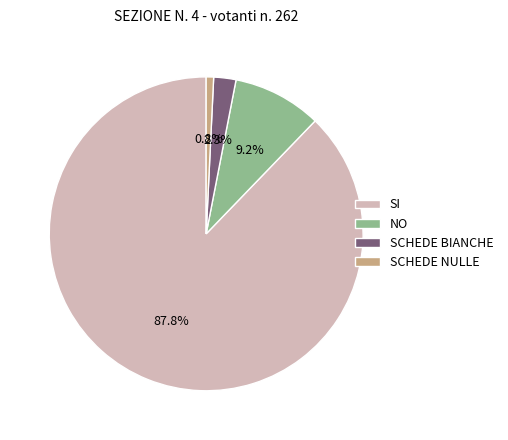

Rank the categories by value from highest to lowest.

SI, NO, SCHEDE BIANCHE, SCHEDE NULLE